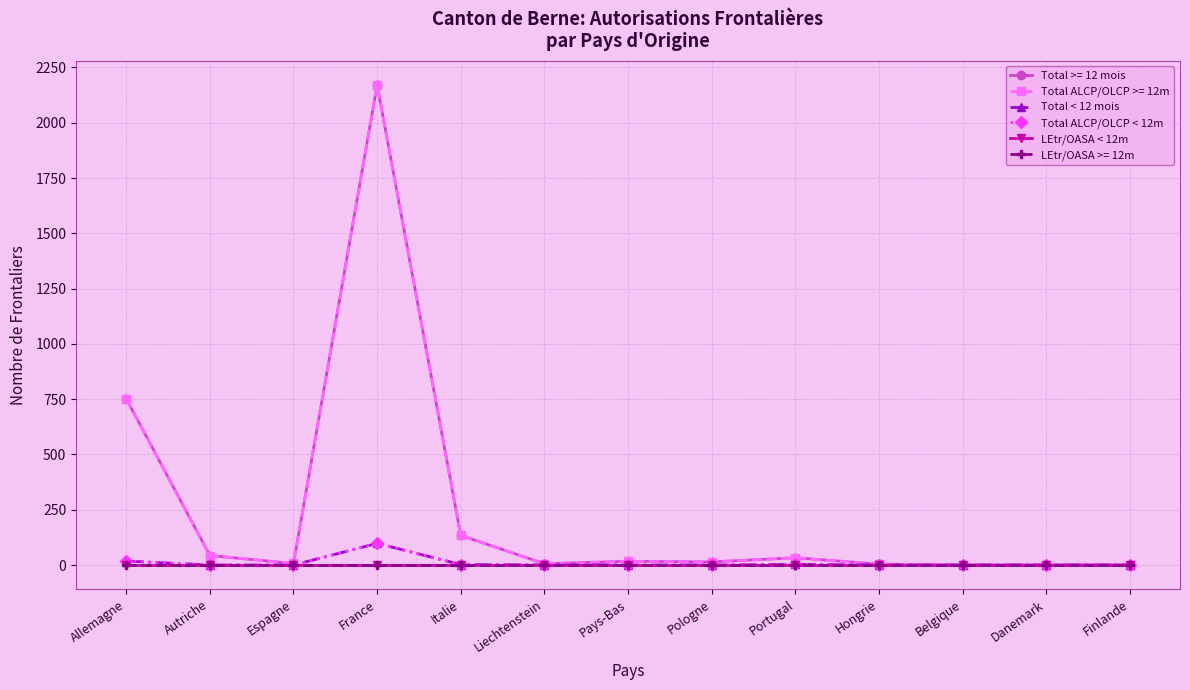

Is this an area chart (filled region under the line)?

No